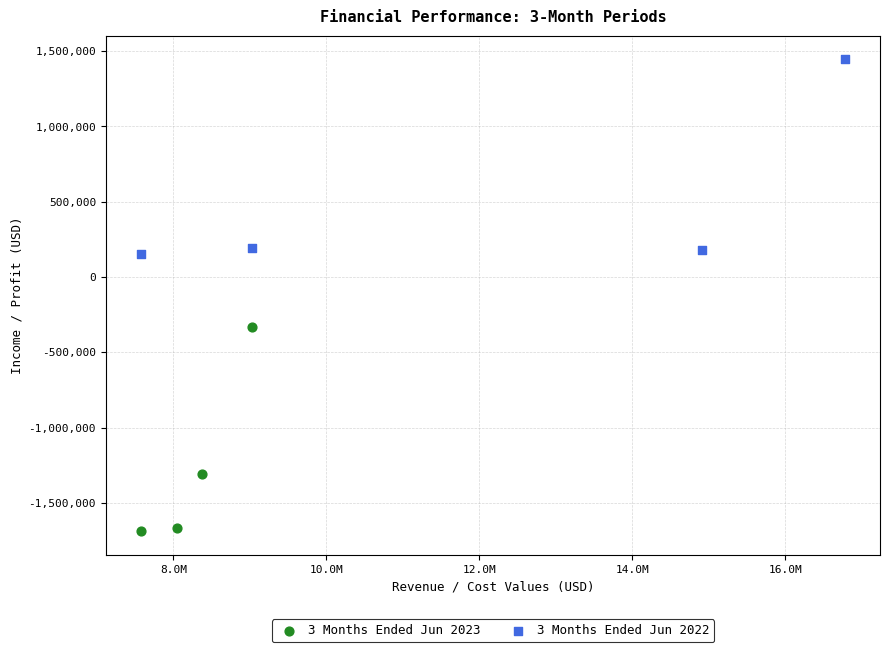

Which series reaches the maximum Y coordinate?

3 Months Ended Jun 2022